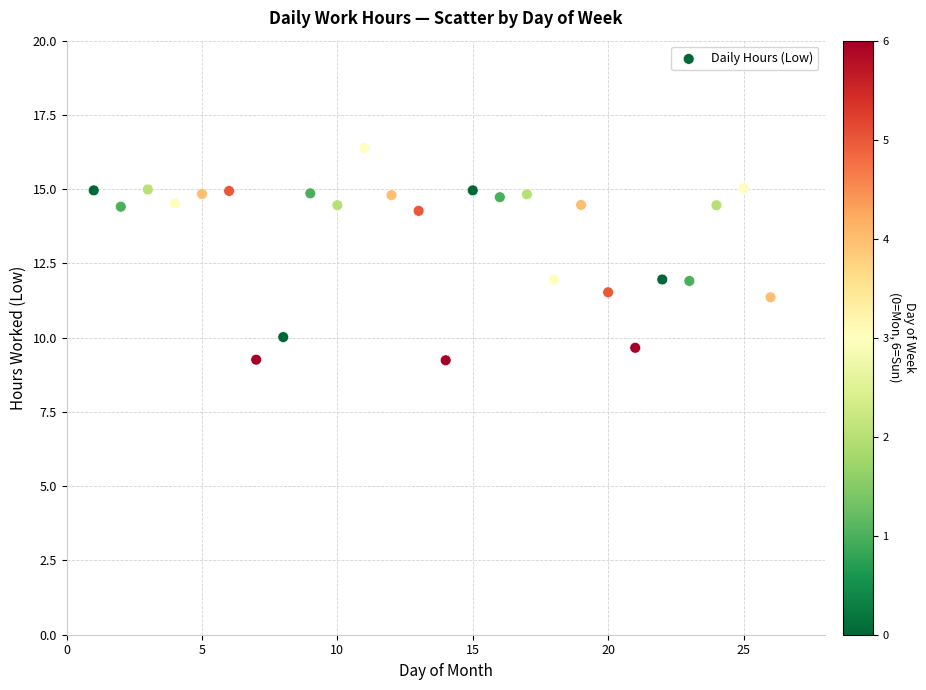

What is the range of X values (max minus min)?

25.0